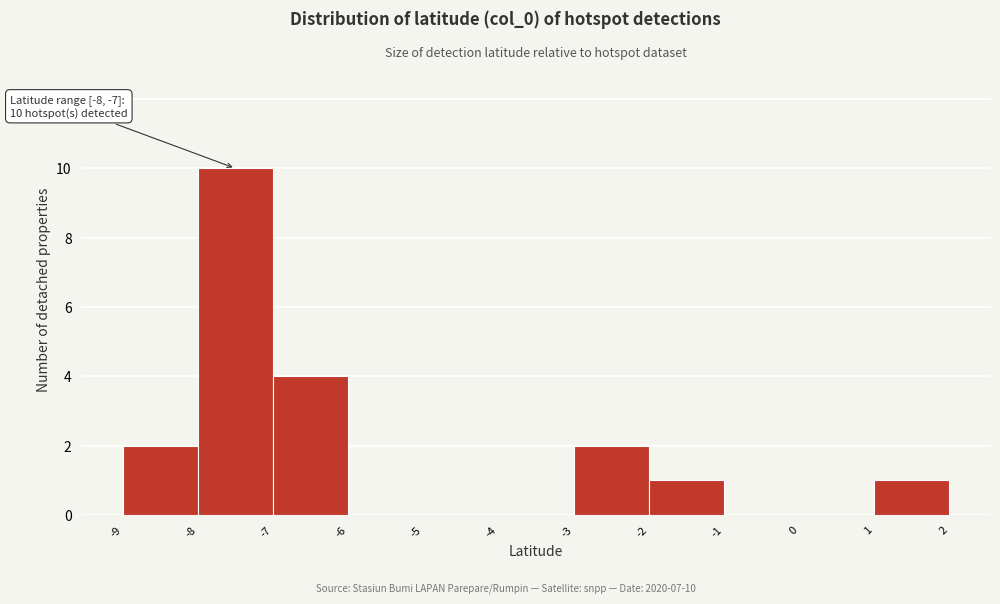

Which range on the x-axis has the tallest bar?

-8 to -7